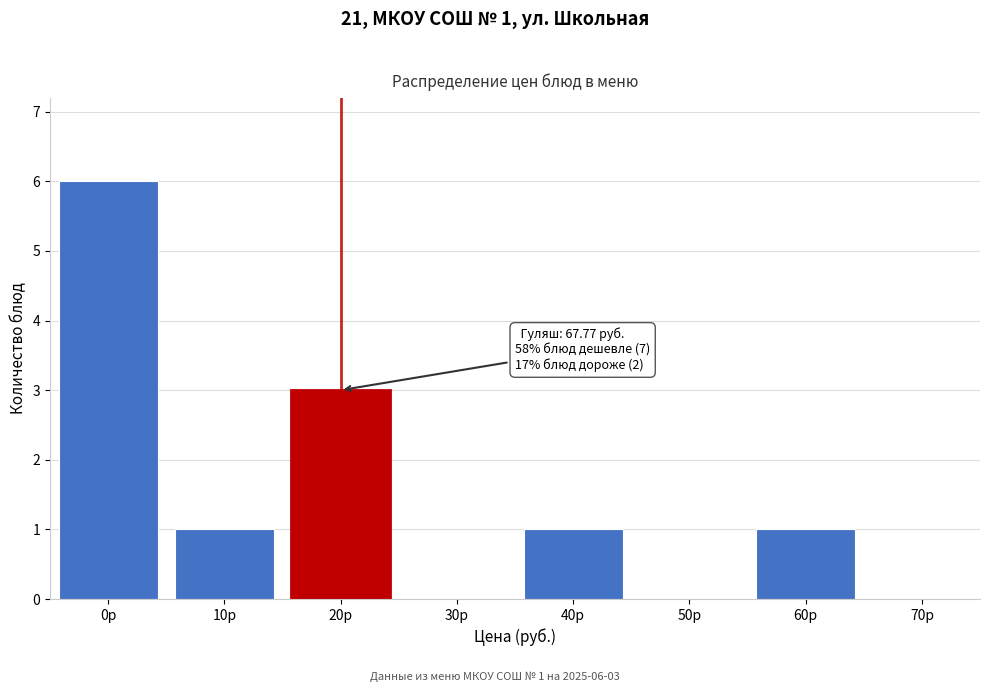

Reading left to right, list all the values displayed in this chart.

0р=6	10р=1	20р=3	30р=0	40р=1	50р=0	60р=1	70р=0